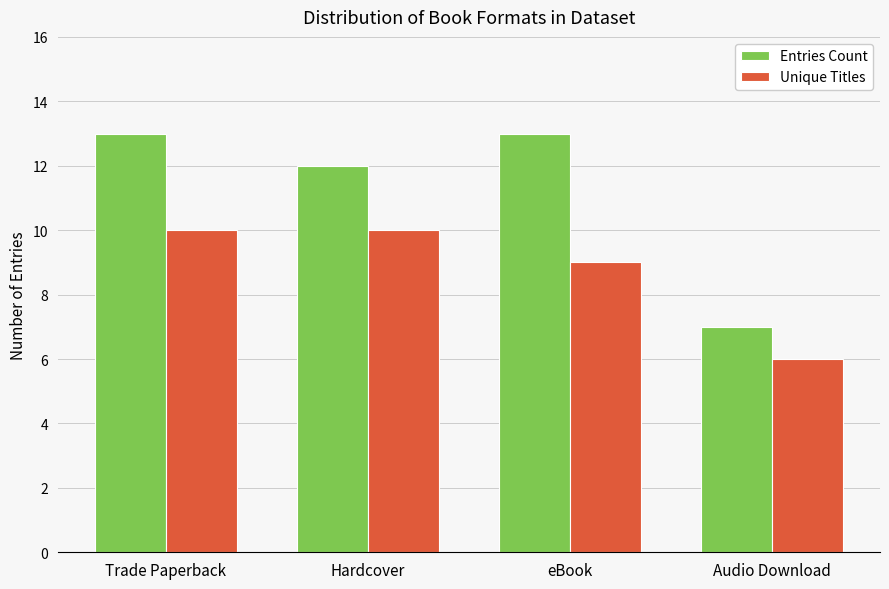

Where is Unique Titles nearest to the value 8?

eBook